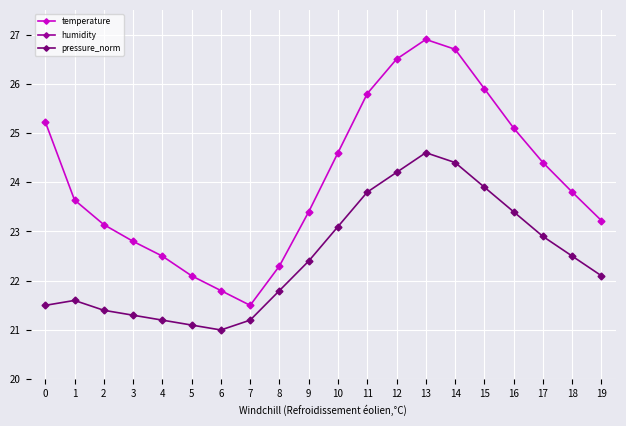

What are all the series names shown in the legend?

temperature, humidity, pressure_norm